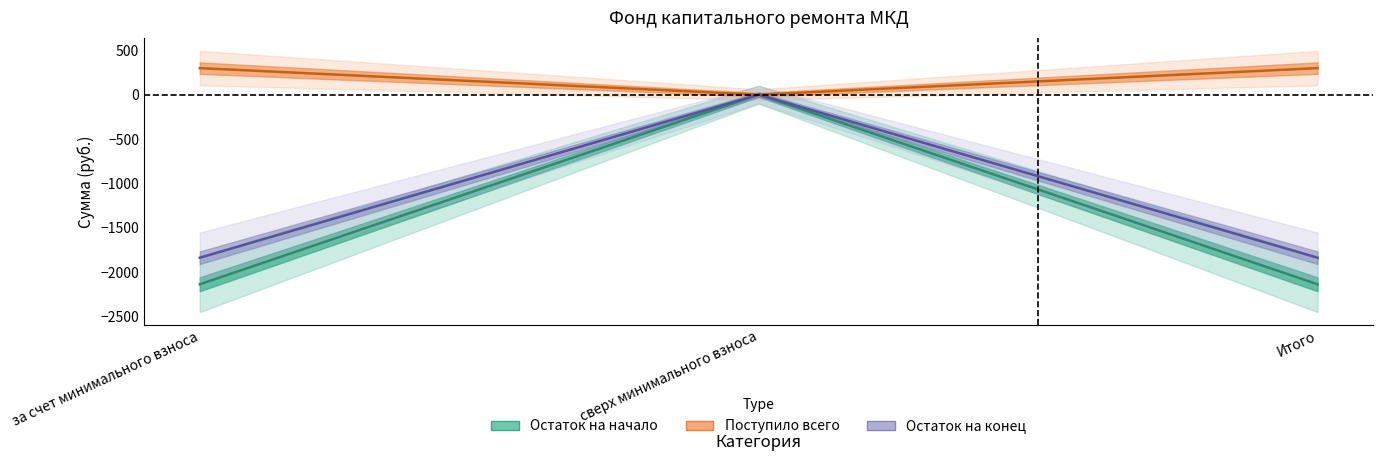

How many lines are shown in the chart?

3